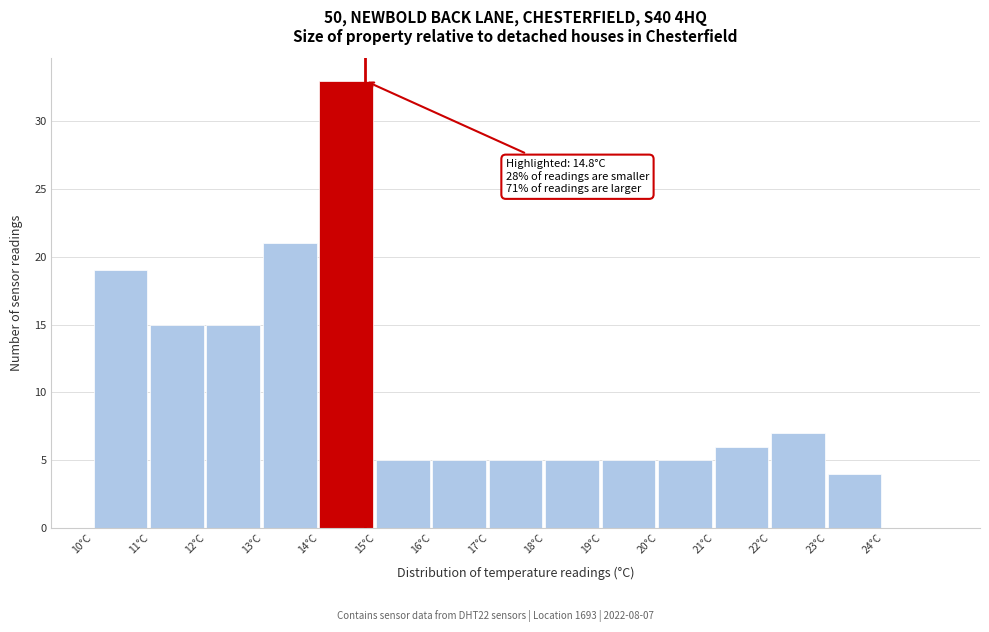

Which range on the x-axis has the tallest bar?

14 to 15